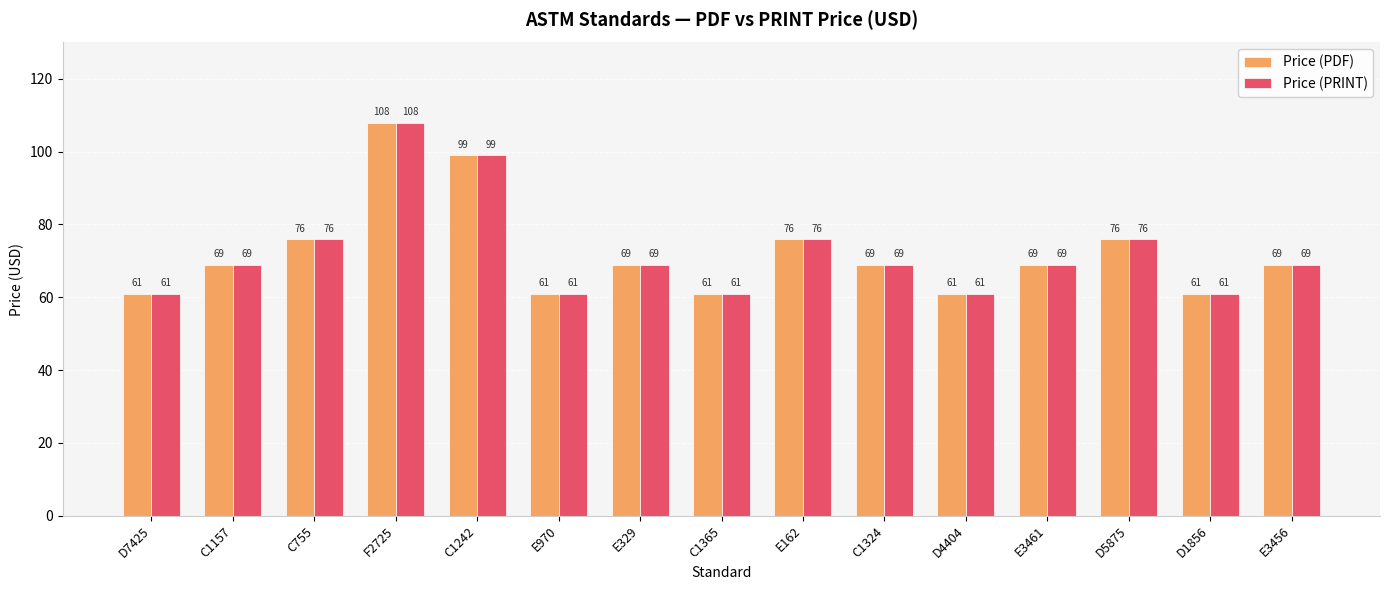

How many distinct data groups are displayed?

2